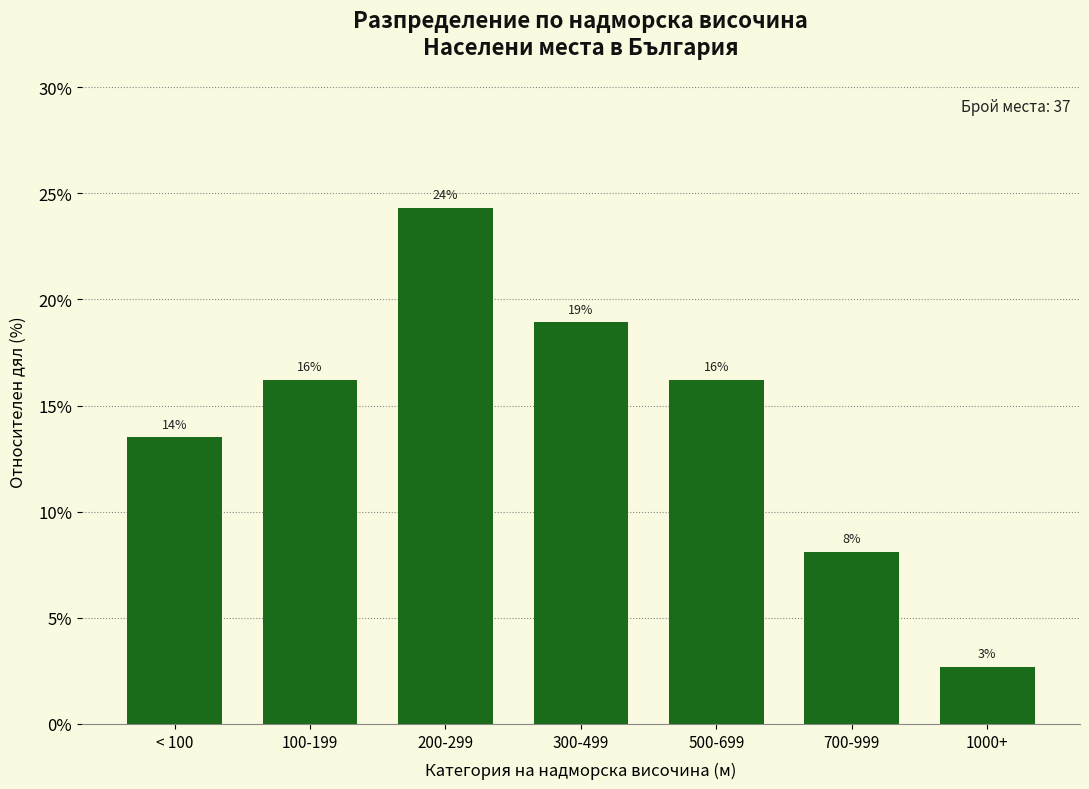

Are the bars horizontal?

No